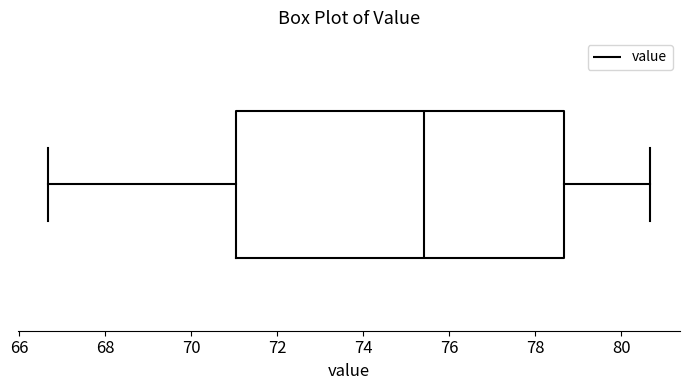

Transcribe this box plot: give where the median line is, the range the box spans, and where the two whiskers end, as read against the x-axis. The values are not printed on the chart, so give them approximately, as read against the axis.

median 75.4, box 71.0 to 78.6, whiskers 66.6 to 80.6